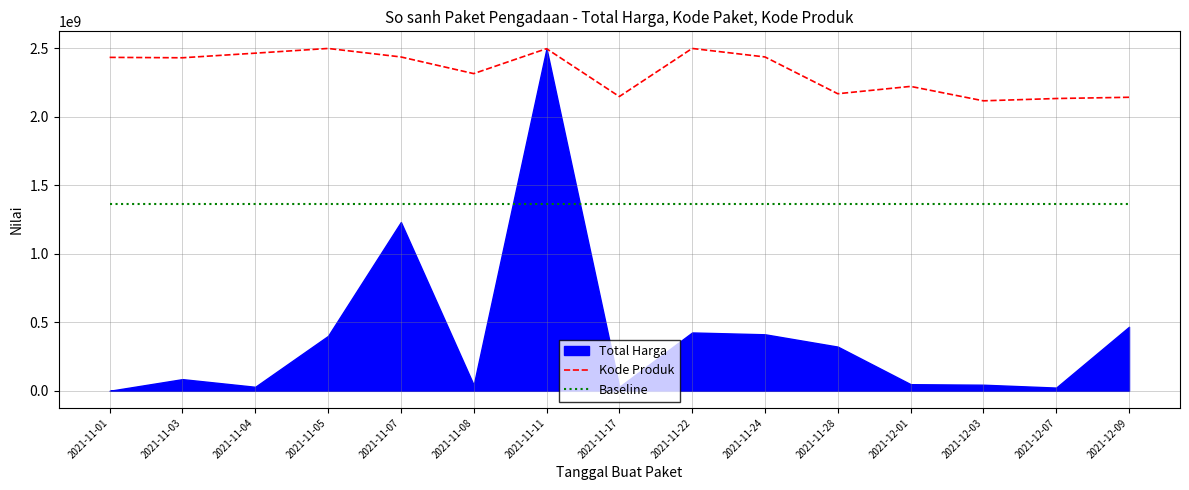

Is it true that Baseline equals 1367574955.4 at 2021-12-07?

True